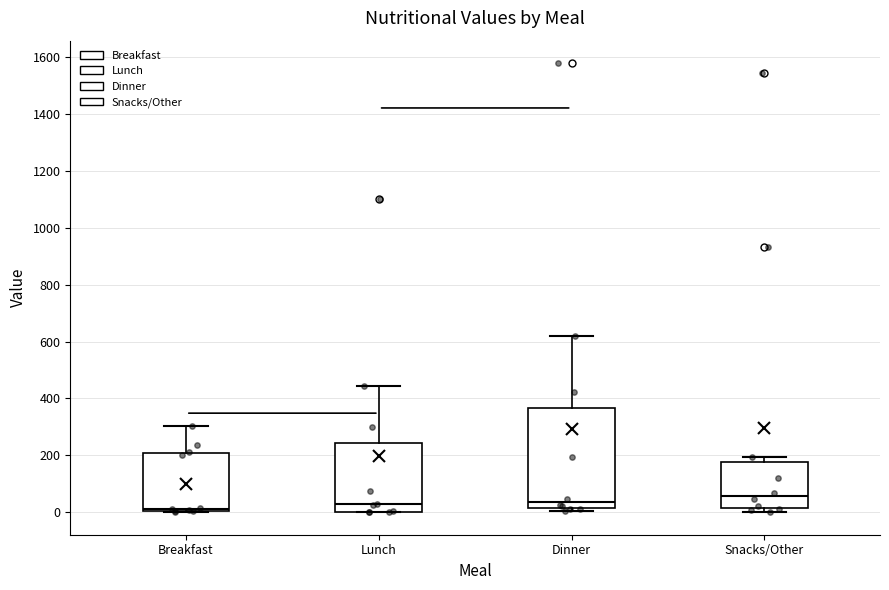

Which box is the tallest, from its lower edge to its upper edge?

Dinner